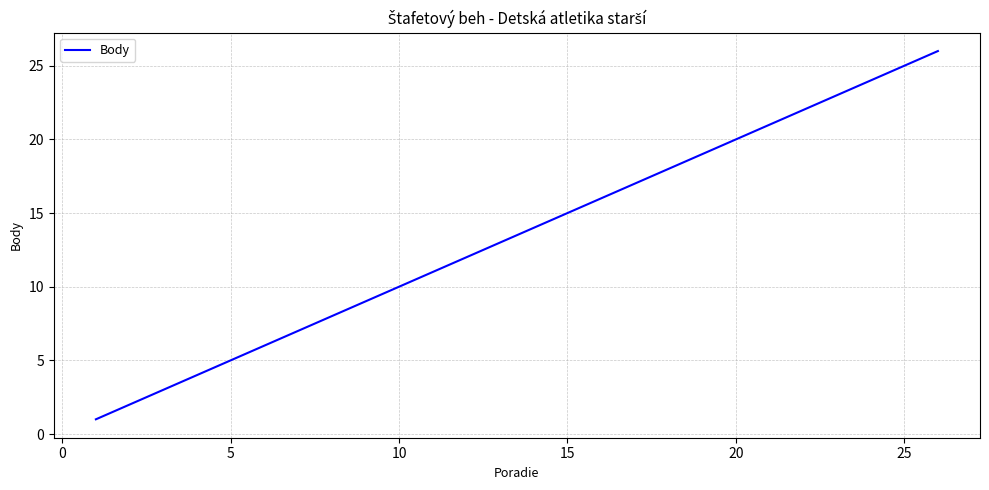

What is the smallest value displayed?

1